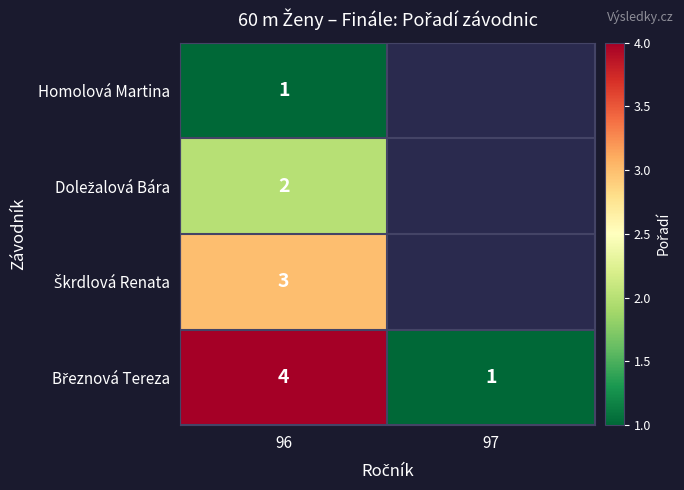

True or false: Homolová Martina has a value of 0 at 96.

False